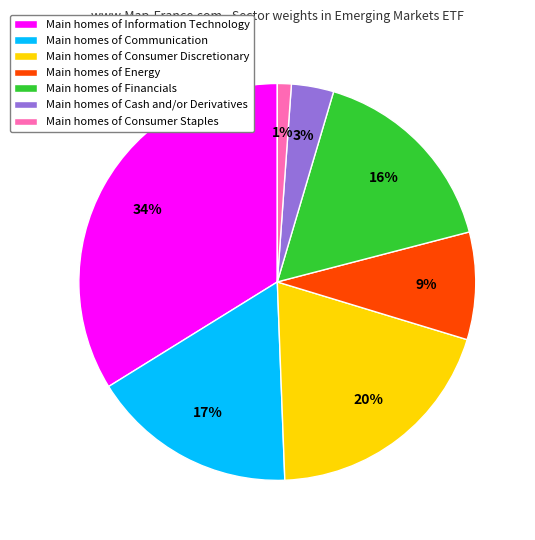

Which category has the biggest portion of the pie?

Main homes of Information Technology